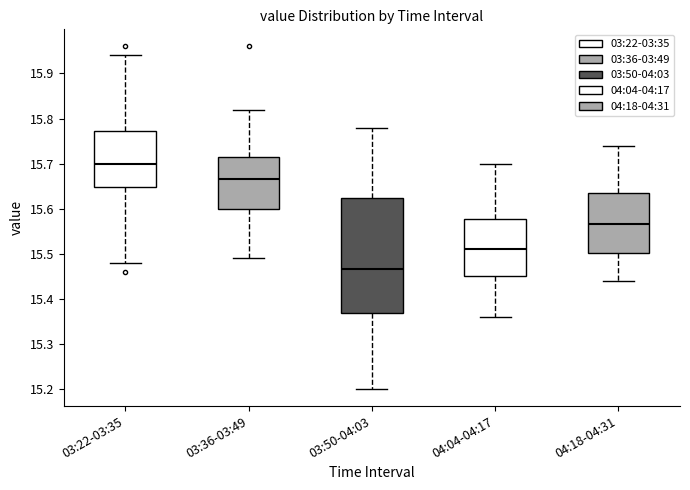

Comparing the boxes themselves (not the whiskers), which one is the tallest?

03:50-04:03